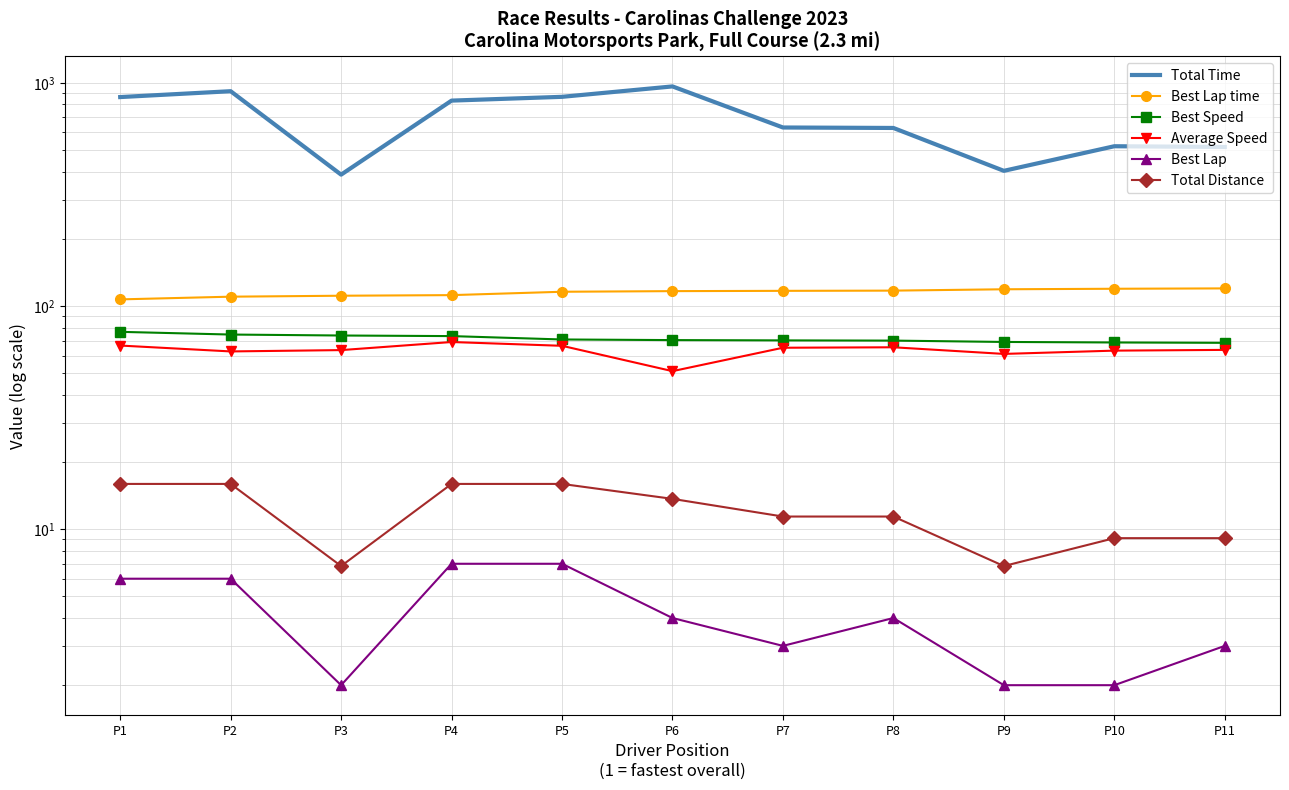

The value of Average Speed at P2 is 24.1. True or false?

False